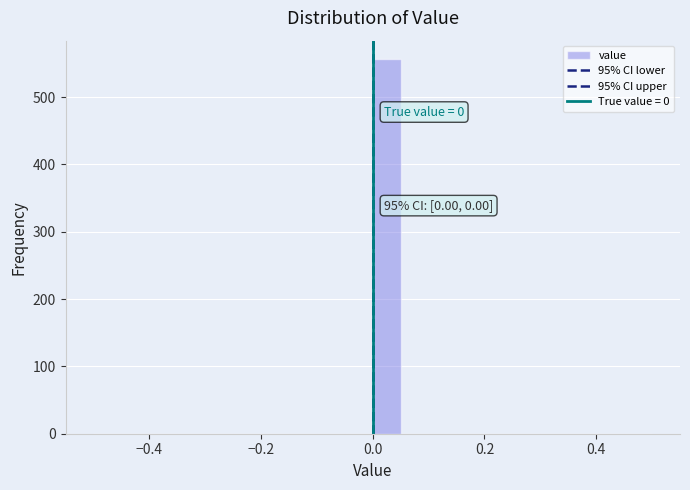

Read against the x-axis, roughly where is the centre of the tallest bar?

0.02